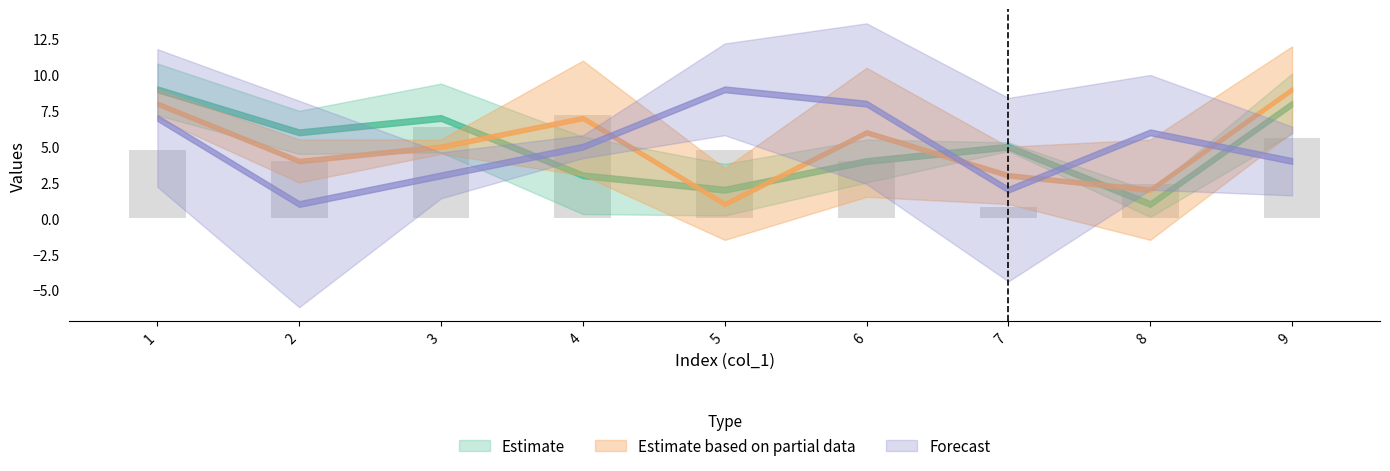

Is it true that the value at 5 is 4.8?

True